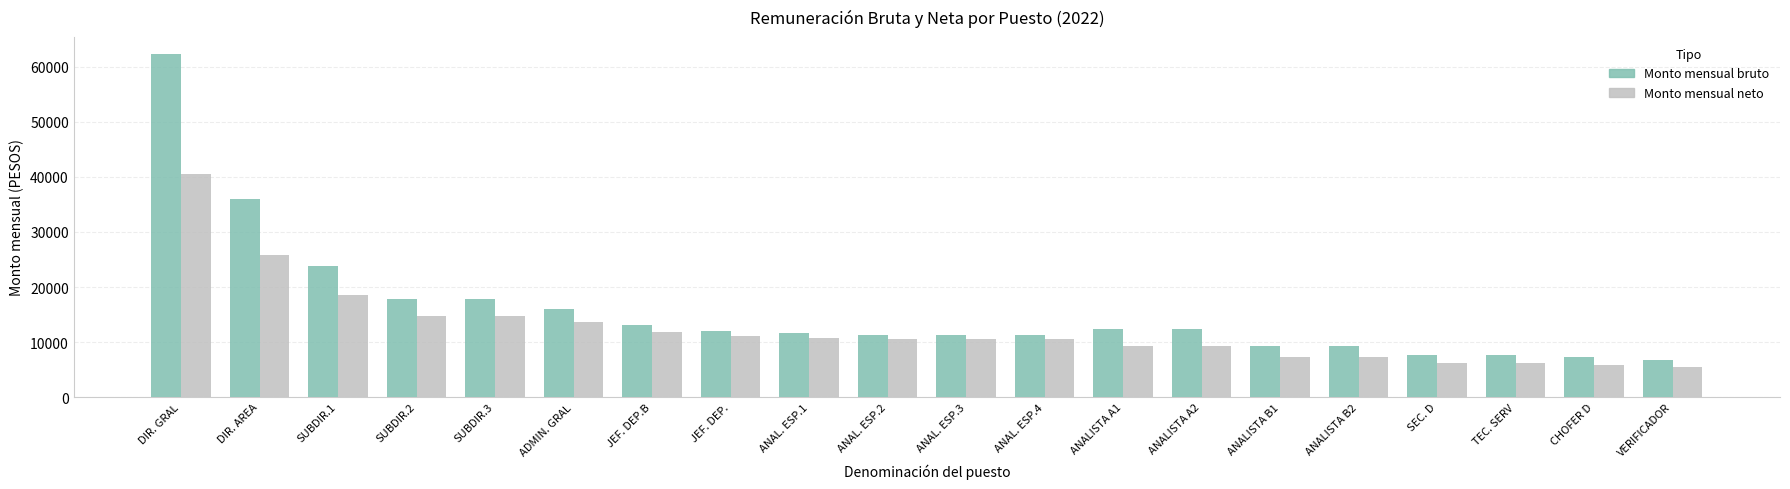

Where is Monto mensual neto nearest to the value 22991?

DIR. AREA